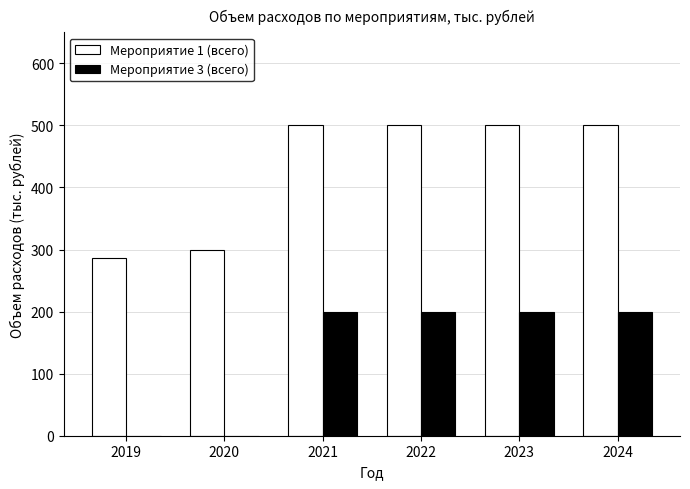

What are all the series names shown in the legend?

Мероприятие 1 (всего), Мероприятие 3 (всего)